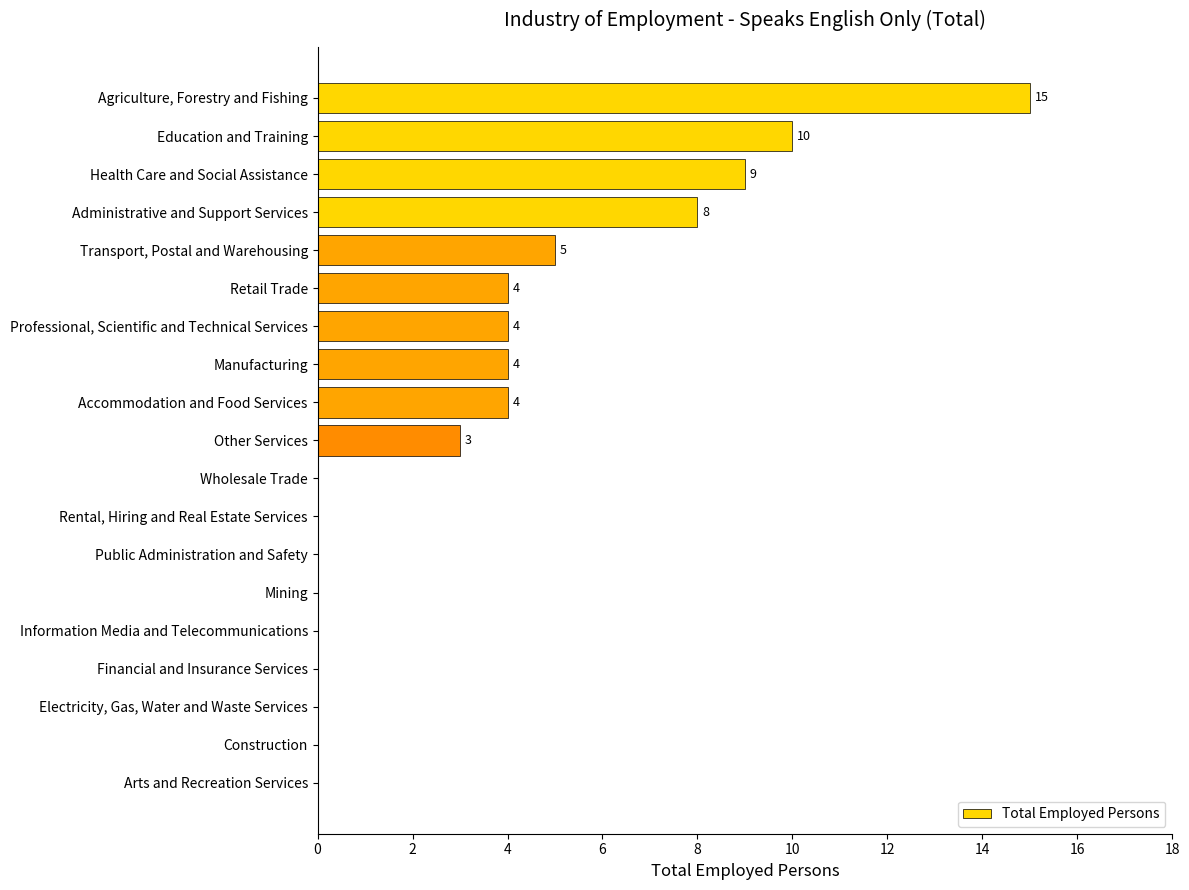

How many data points does each series have?

19